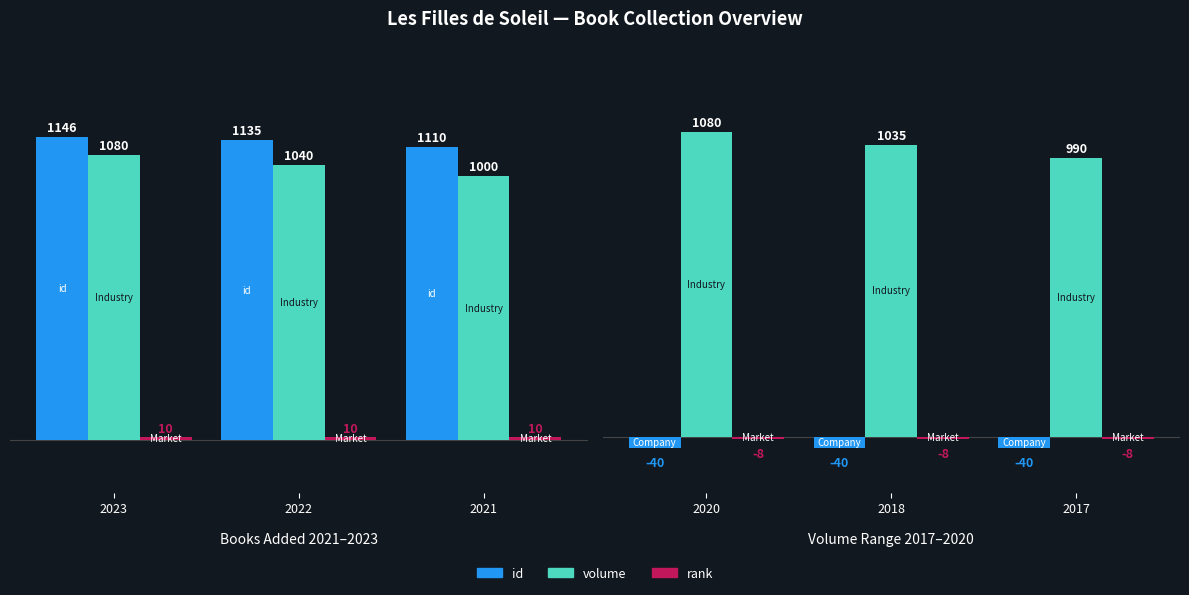

The rank (×10) series shows 16 at 2023. True or false?

False